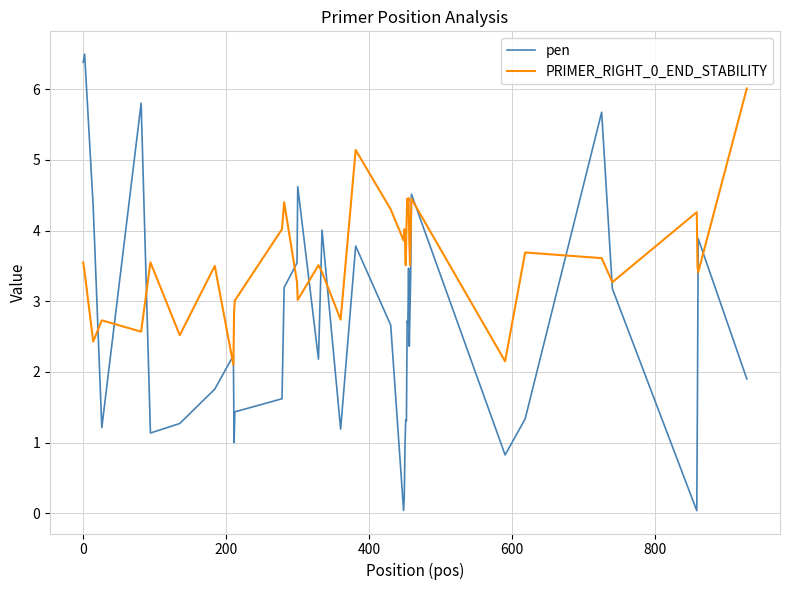

What is the maximum value shown in the chart?

6.5